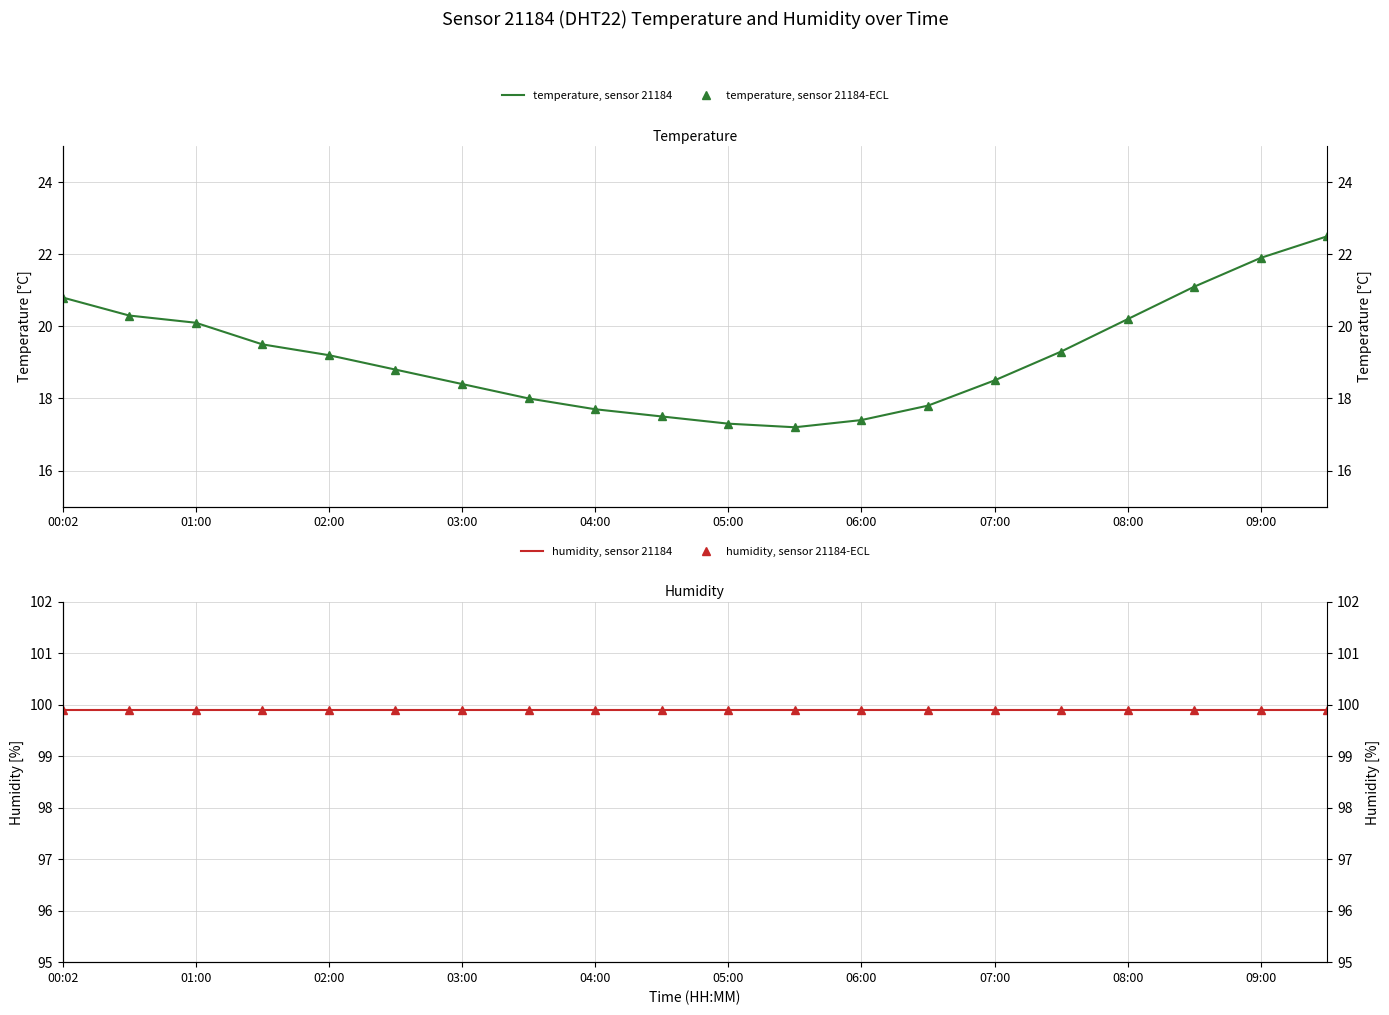

What is the spread (max minus min) of values at 07:00?

81.4